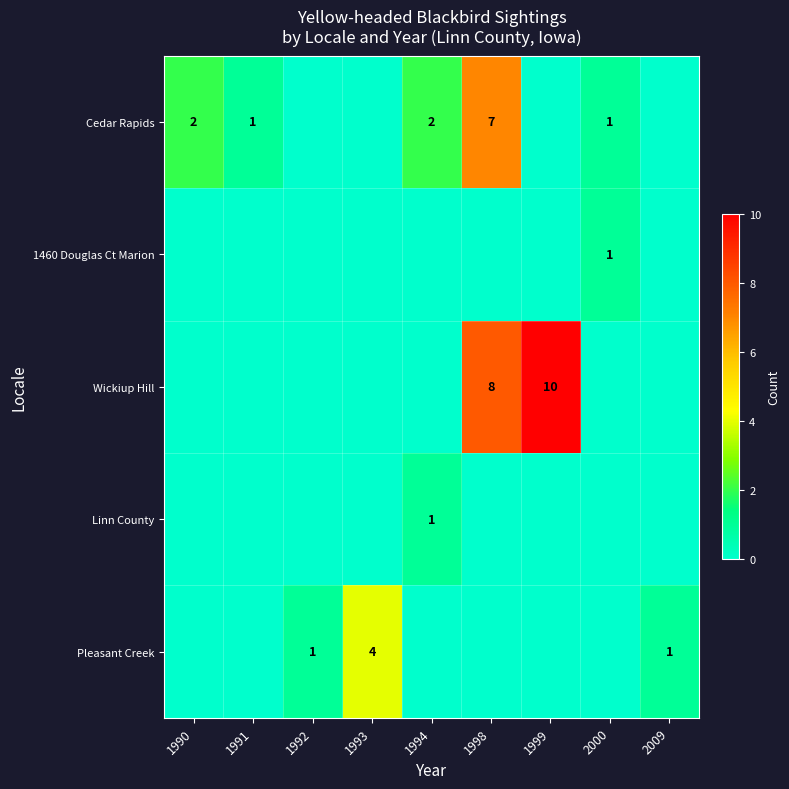

The Cedar Rapids series shows 2 at 1994. True or false?

True